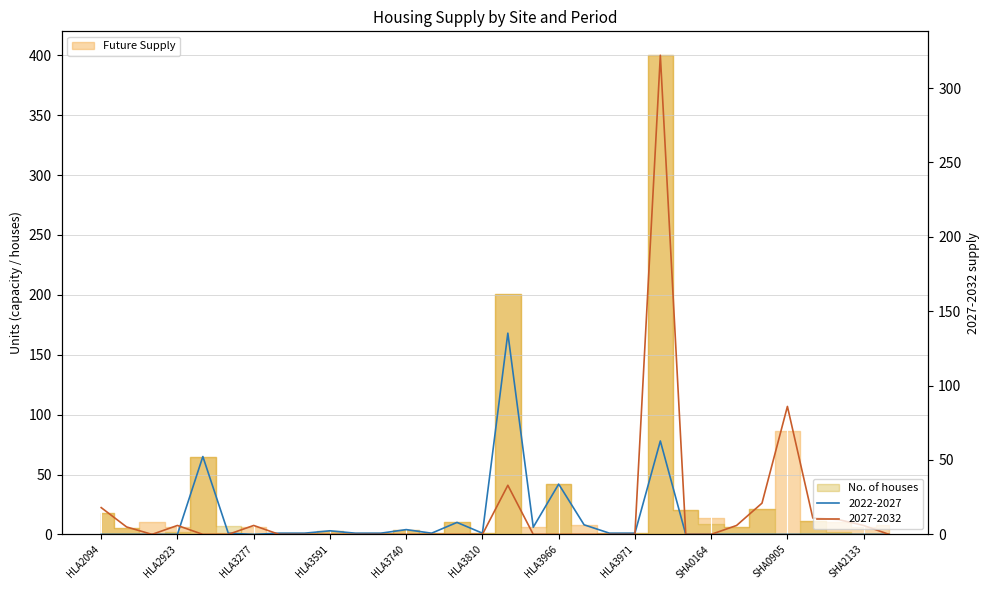

What is the label of the 2nd point from the left?

HLA2368